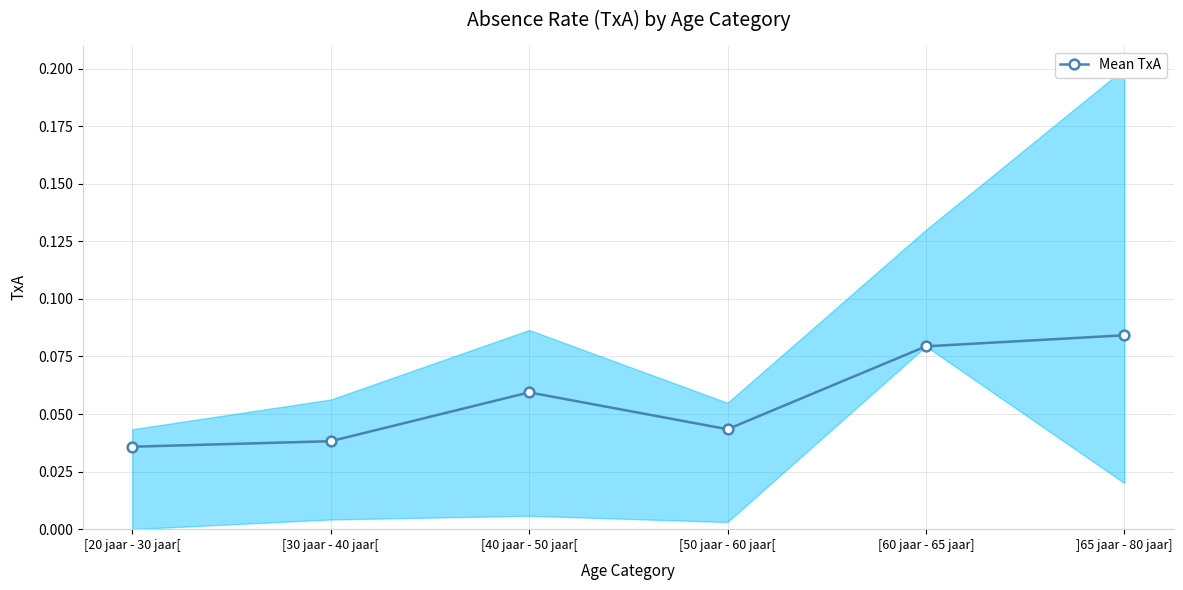

How many lines are shown in the chart?

1